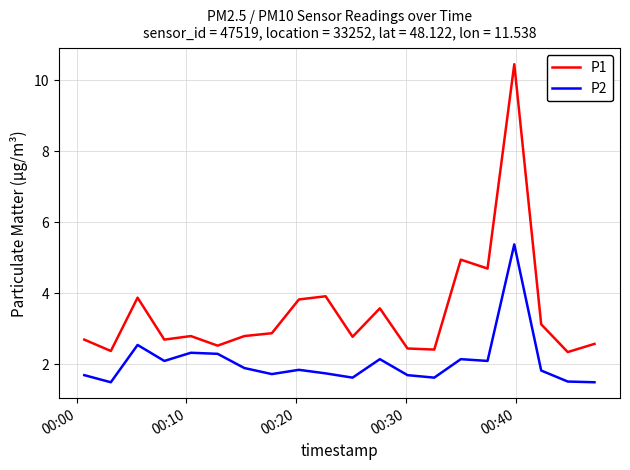

True or false: P1 and P2 intersect in this chart.

False